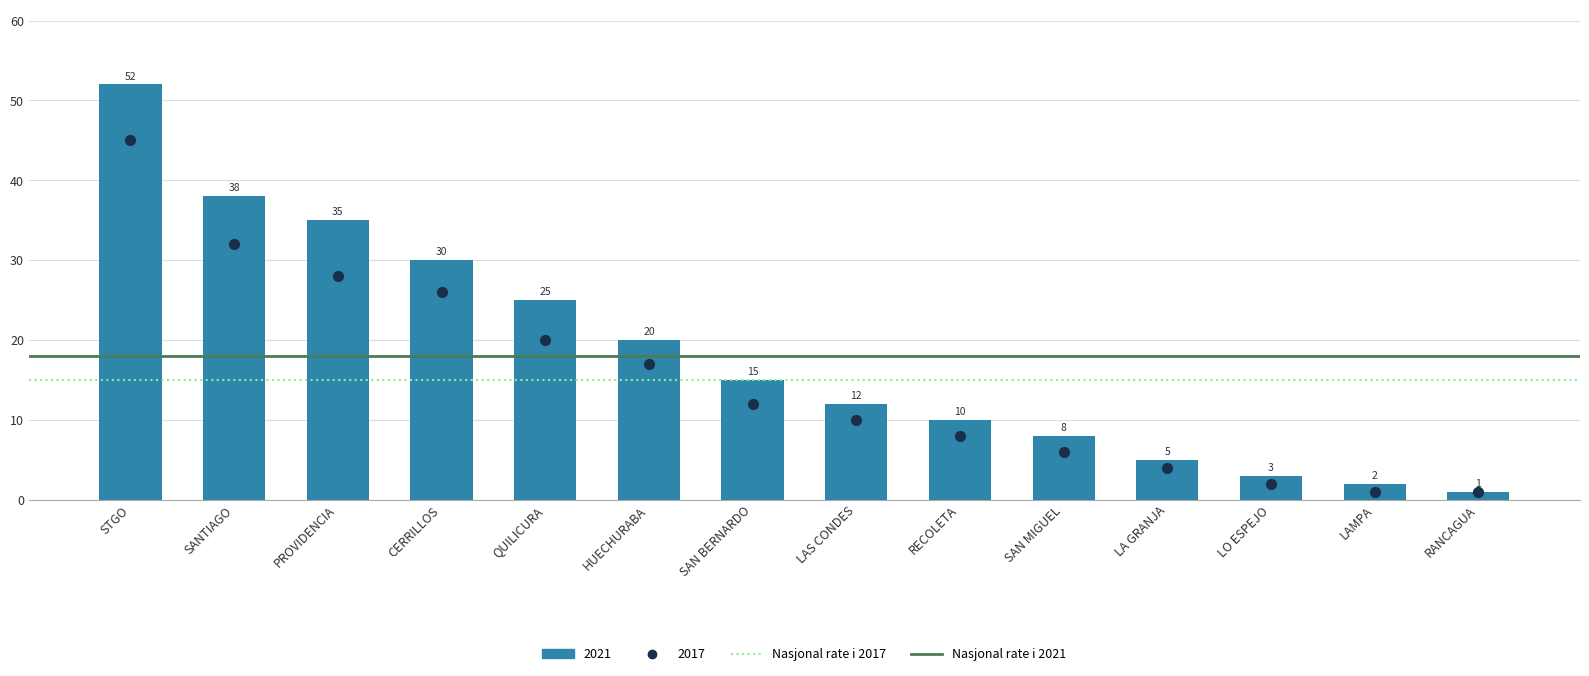

Is the value of Nasjonal rate i 2017 at STGO greater than the value of Nasjonal rate i 2021 at SANTIAGO?

No